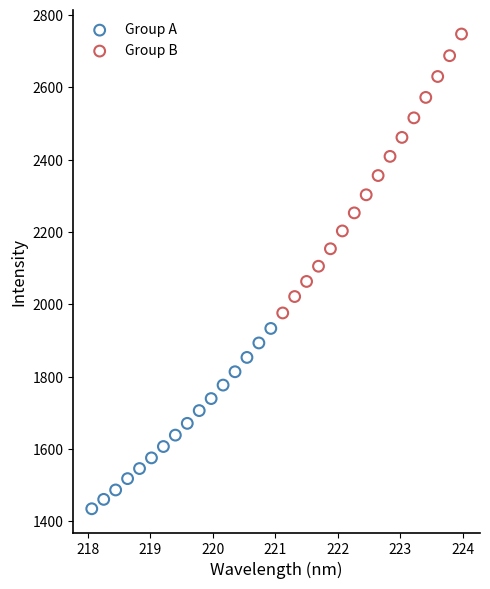

Which series reaches the maximum Y coordinate?

Group B